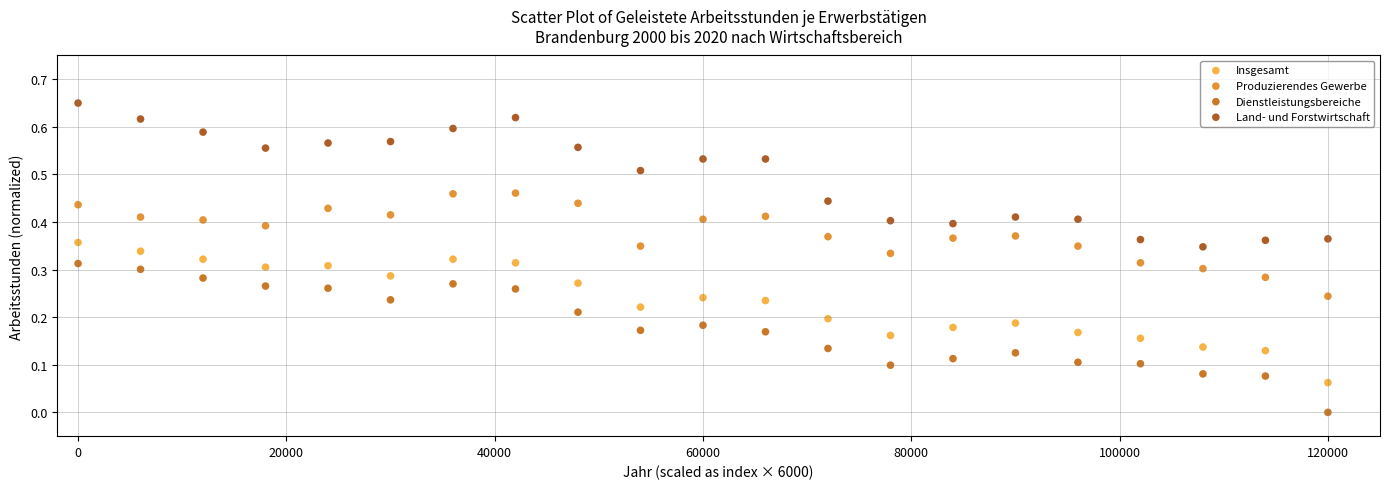

Across all data points, what is the range of X values (max minus min)?

120000.0